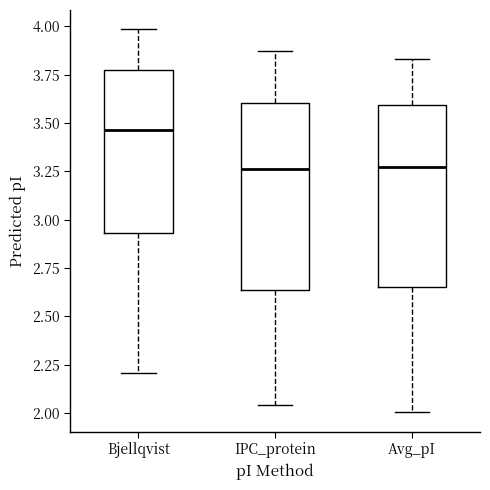

Reading left to right, transcribe this box plot: for each box, give where its median line is, the range the box spans, and where its two whiskers end, as read against the y-axis. The values are not printed on the chart, so give them approximately, as read against the axis.

Bjellqvist: median 3.45, box 2.95 to 3.80, whiskers 2.20 to 4.00
IPC_protein: median 3.25, box 2.65 to 3.60, whiskers 2.05 to 3.85
Avg_pI: median 3.25, box 2.65 to 3.60, whiskers 2.00 to 3.85